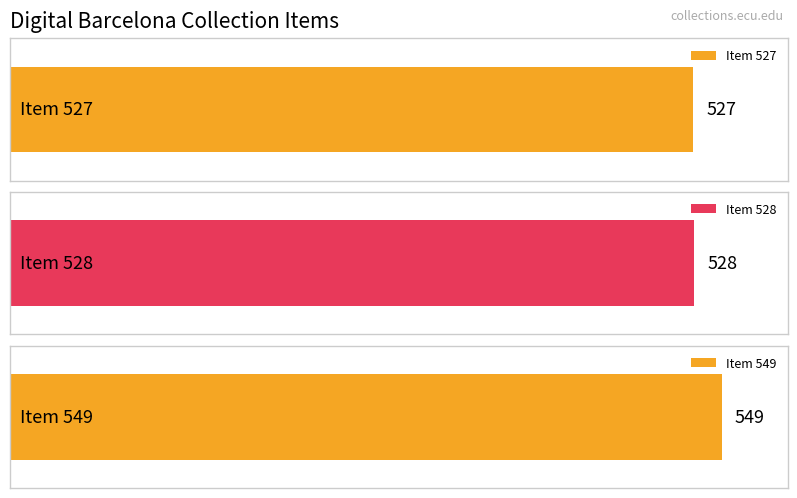

Rank the categories by value from lowest to highest.

Item 527, Item 528, Item 549